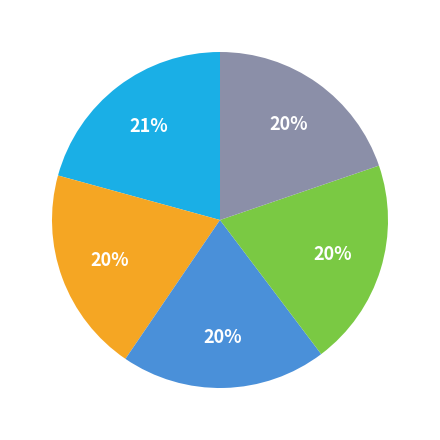

Is there a majority slice in this chart?

No